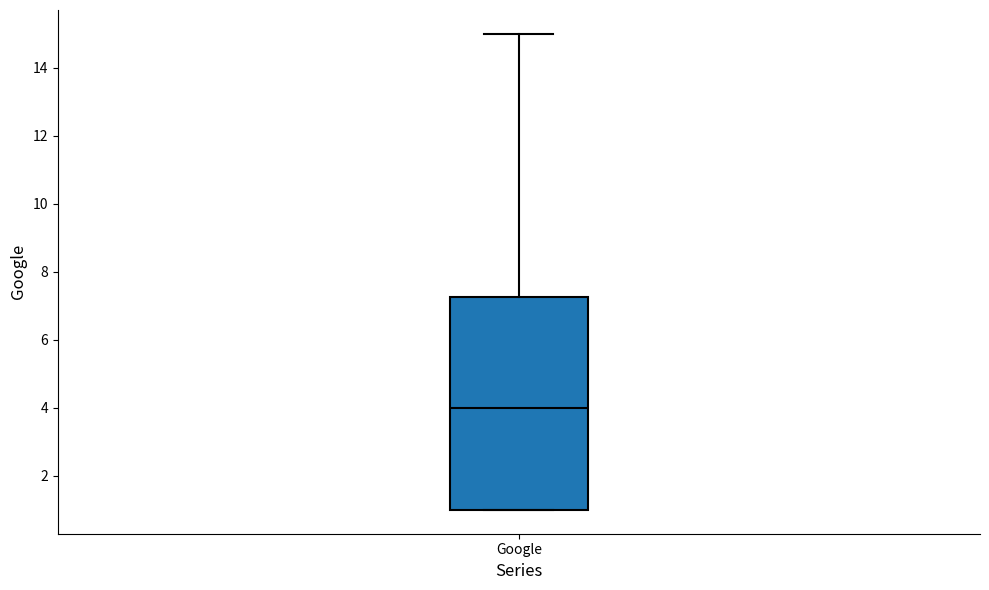

Where does the upper whisker of the box for Google end on the y-axis? The values are not printed on the chart, so give them approximately, as read against the axis.

15.0